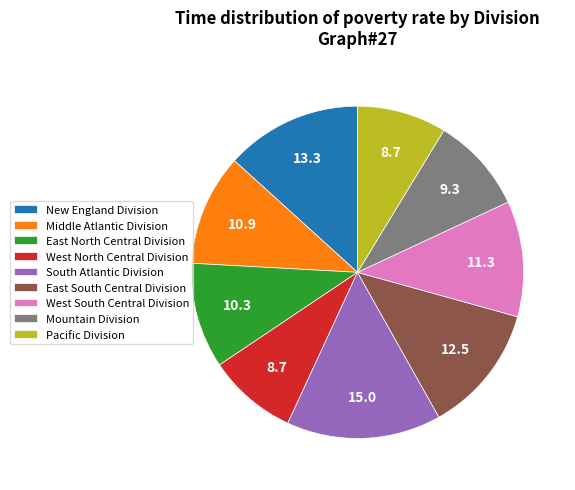

The New England Division slice represents 27% of the pie. True or false?

False